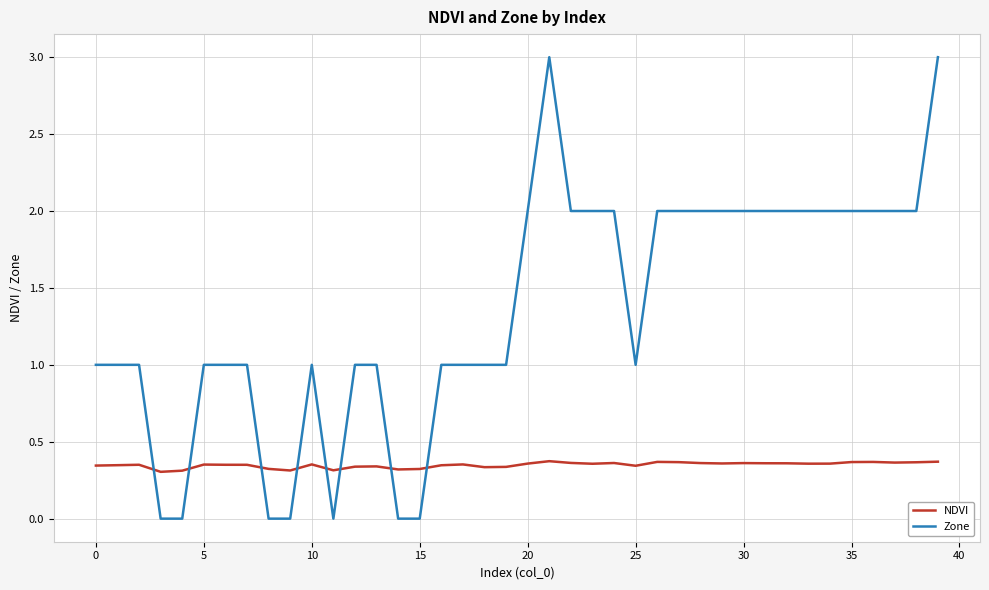

What is the greatest value displayed?

3.0